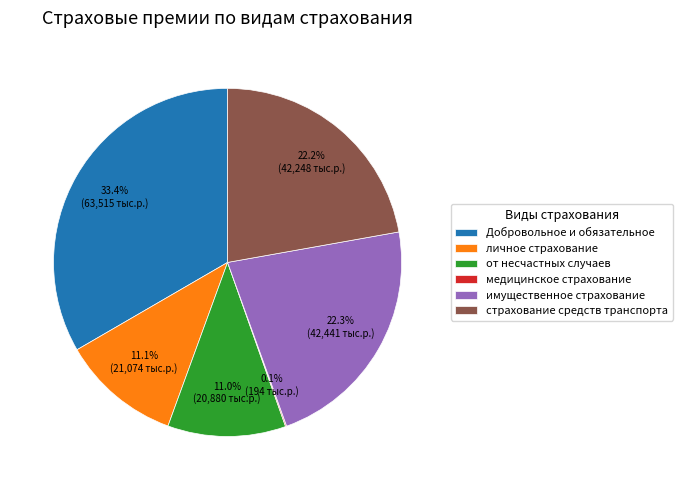

Does Добровольное и обязательное represent more than half of the total?

No